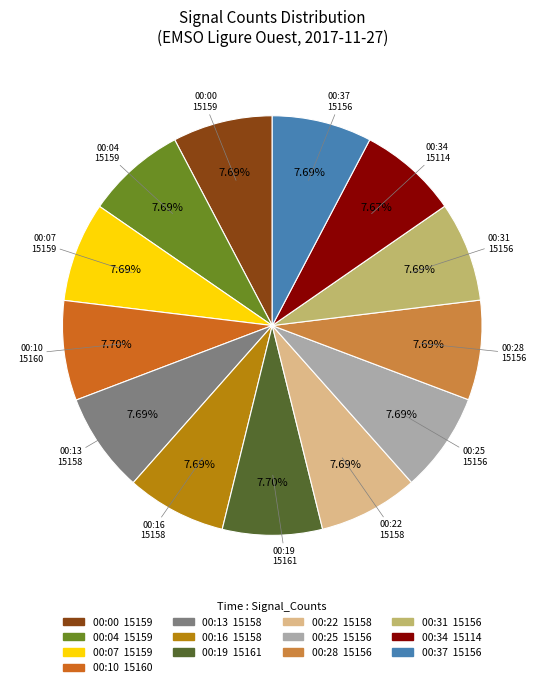

To the nearest percent, what percentage of the pie is 00:07?

8%